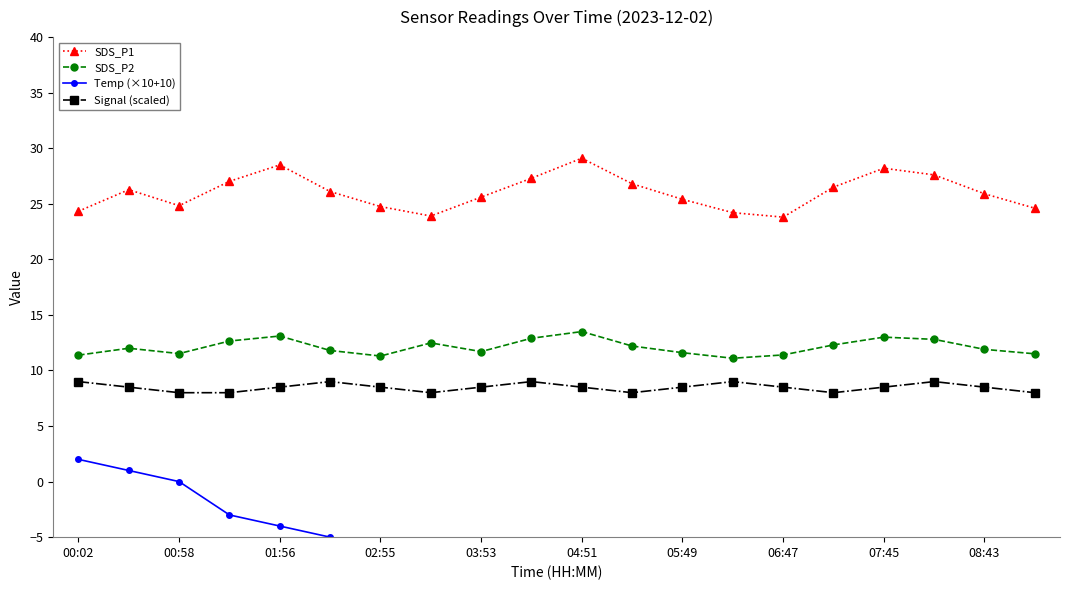

How many distinct data groups are displayed?

4